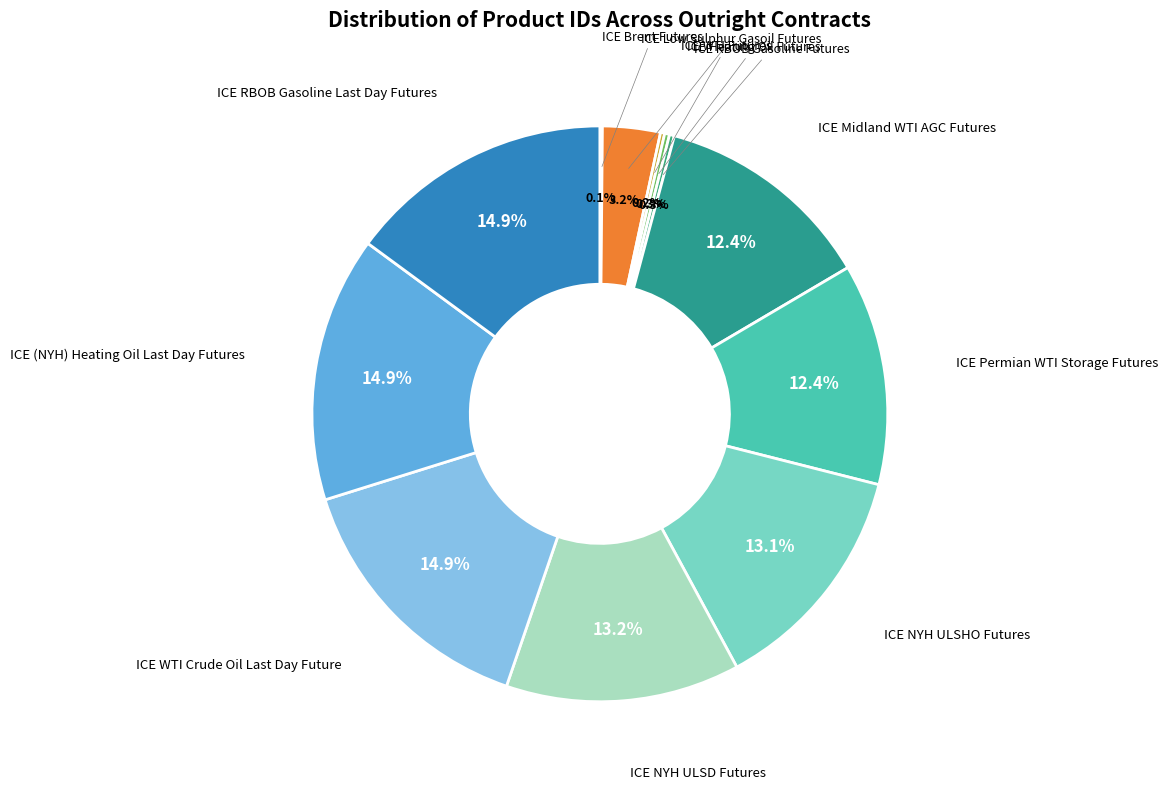

To the nearest percent, what is the difference between the largest and smallest slice percentages?

15%